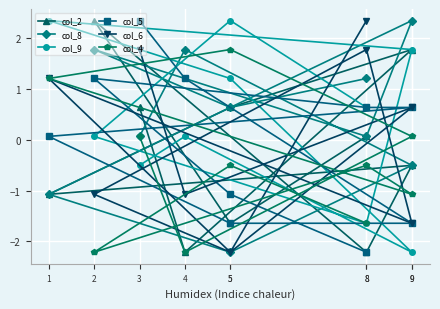

What is the highest value of the col_9 series?

2.3